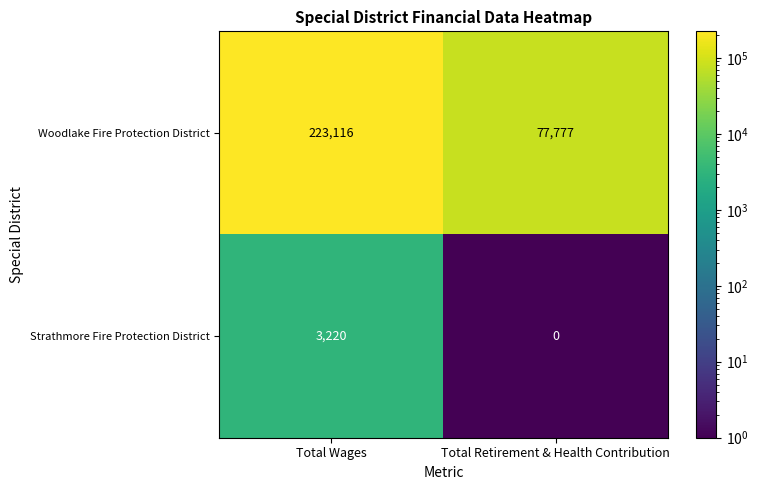

What is the difference between the maximum and minimum values in the Strathmore Fire Protection District series?

3220